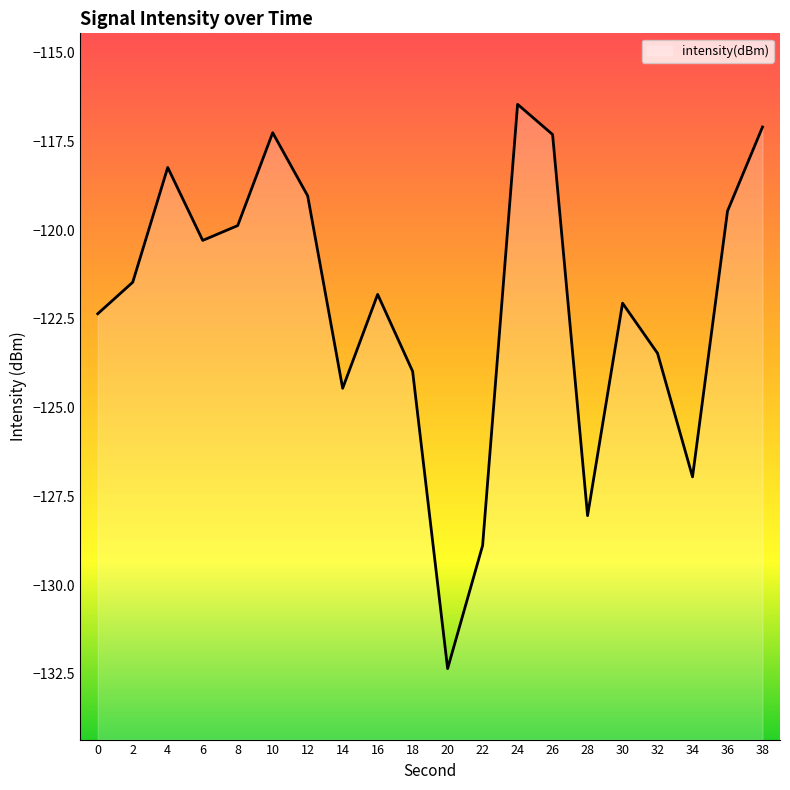

What is the average value?

-122.0